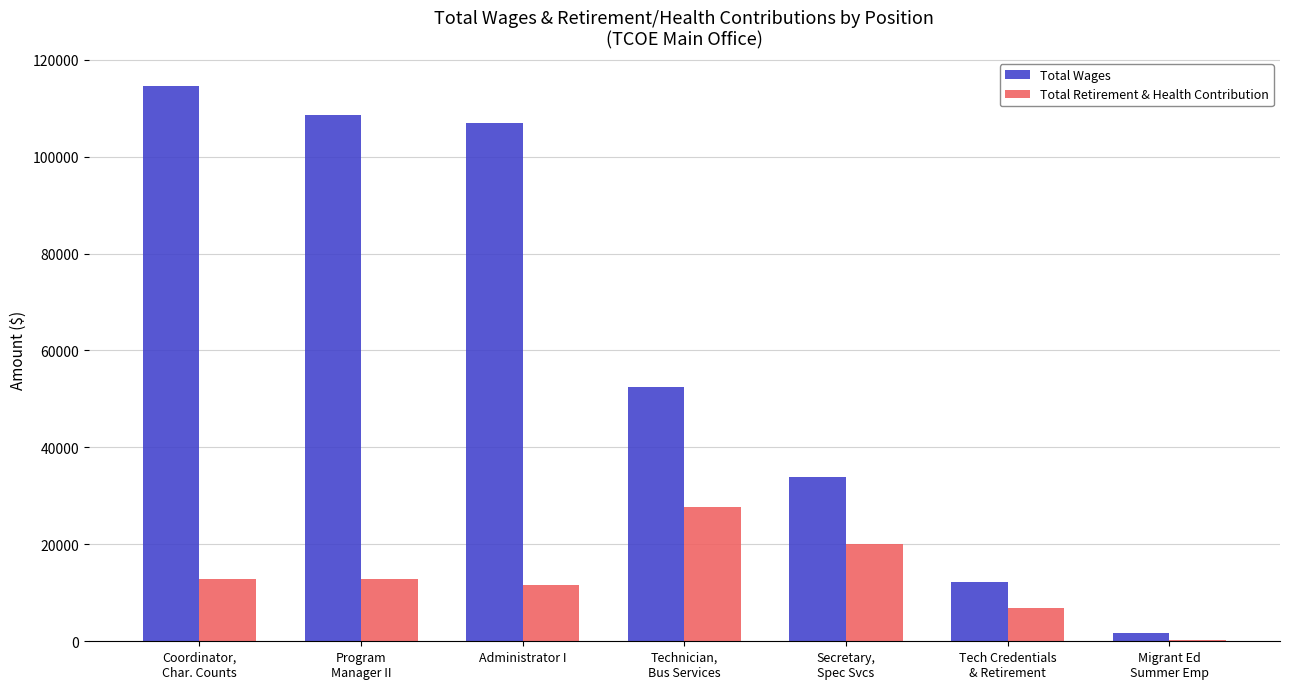

How many distinct data groups are displayed?

2